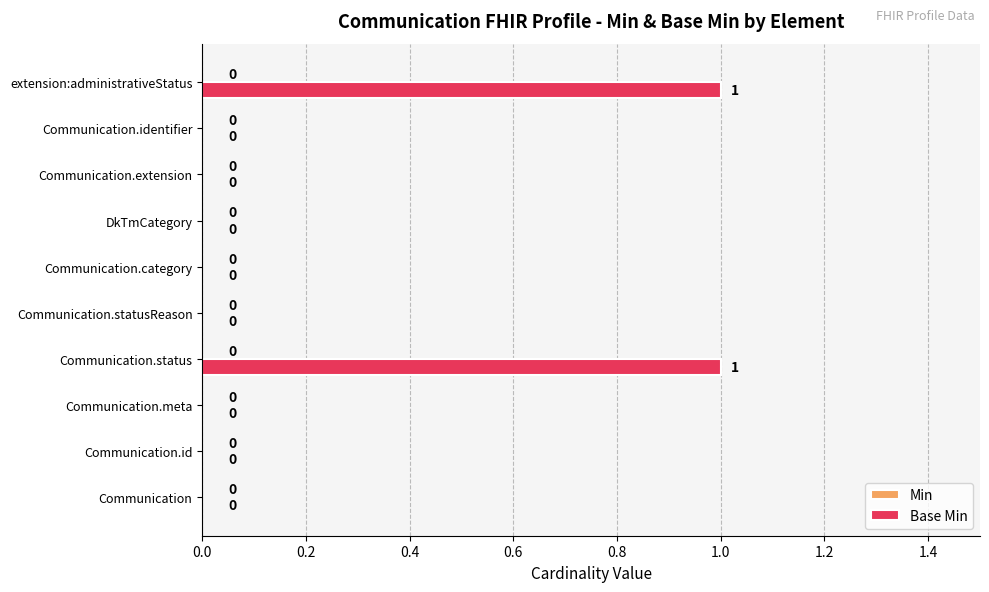

How many values are between 0 and 1?

10